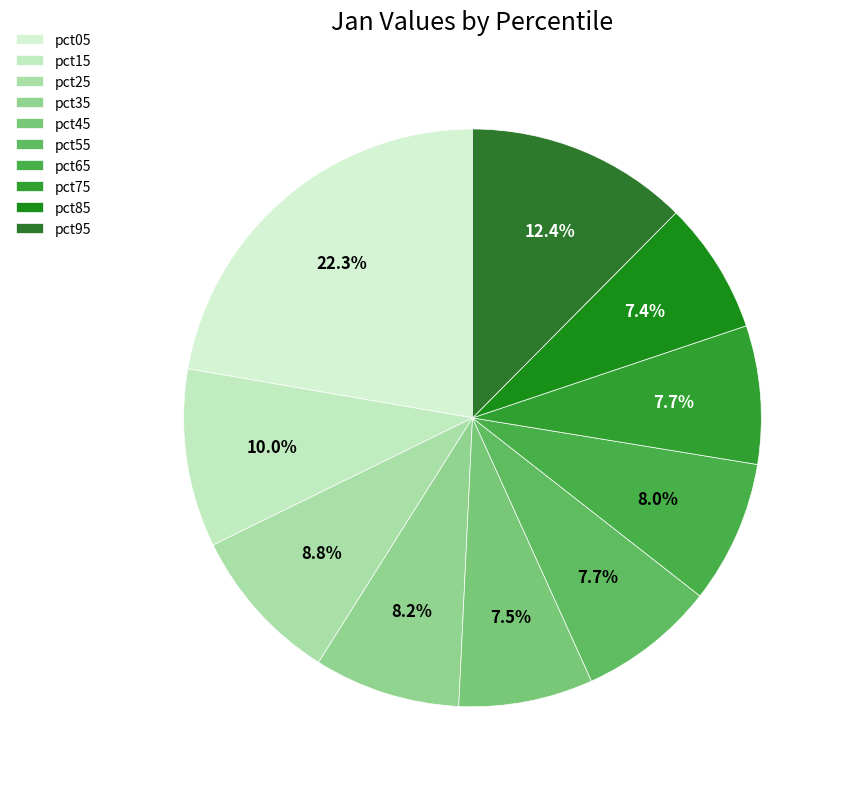

How many segments does this pie chart have?

10